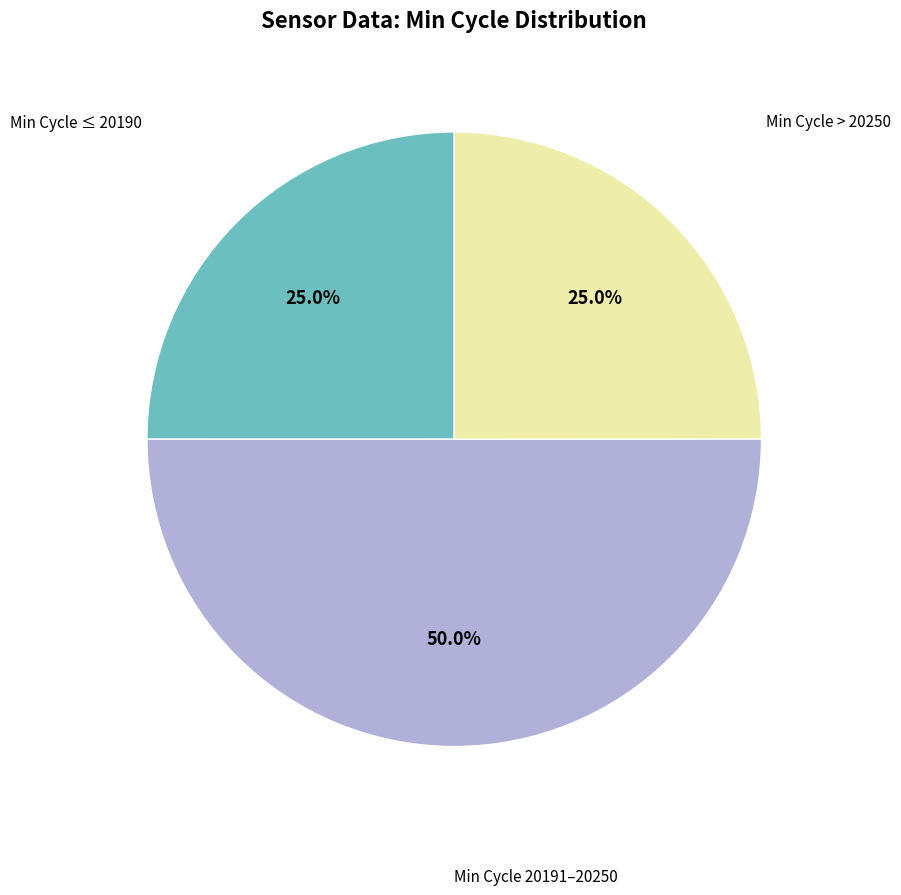

Count the number of slices in the pie.

3